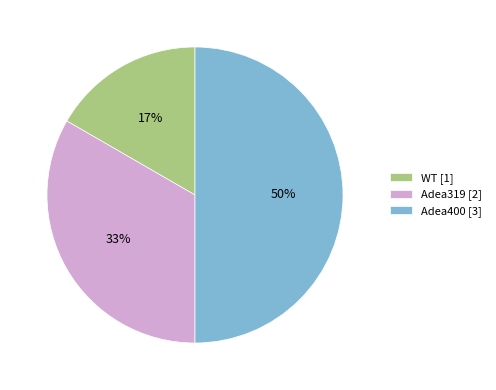

To the nearest percent, what percentage of the pie is WT?

17%